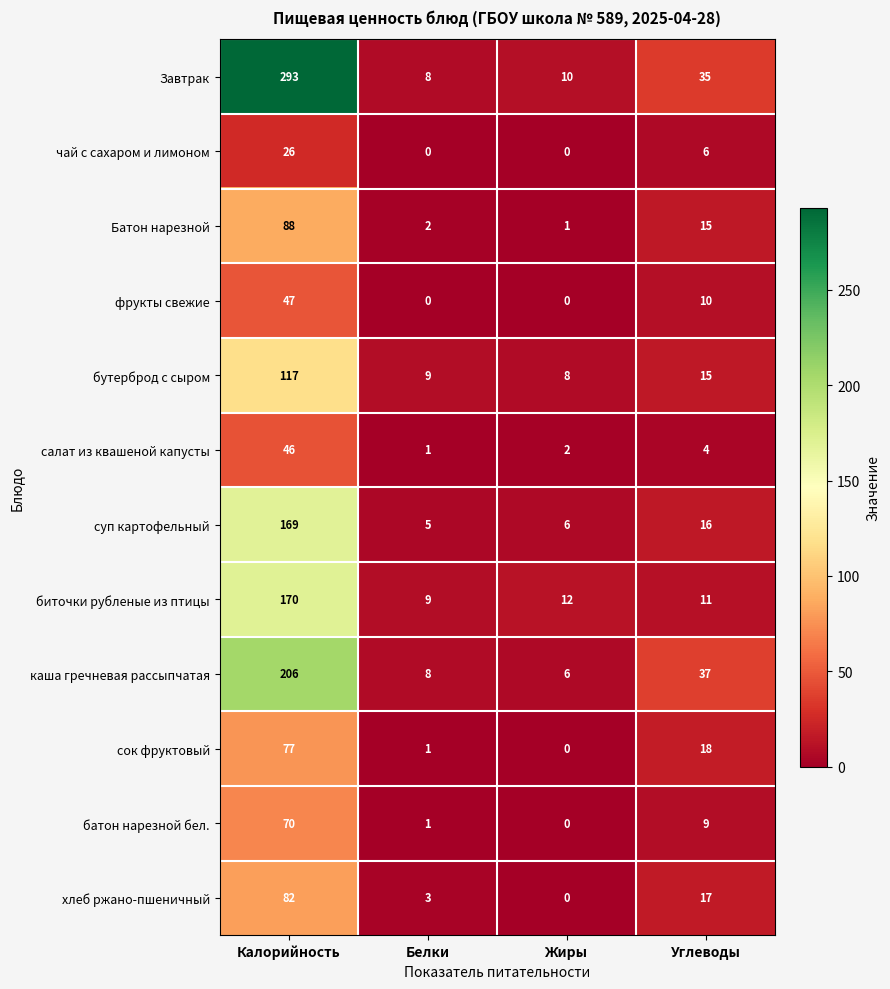

True or false: салат из квашеной капусты has a value of 1 at Углеводы.

False